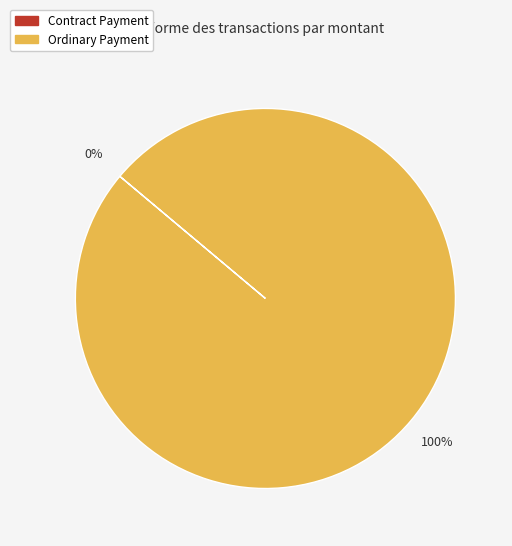

The Contract Payment slice represents 12% of the pie. True or false?

False